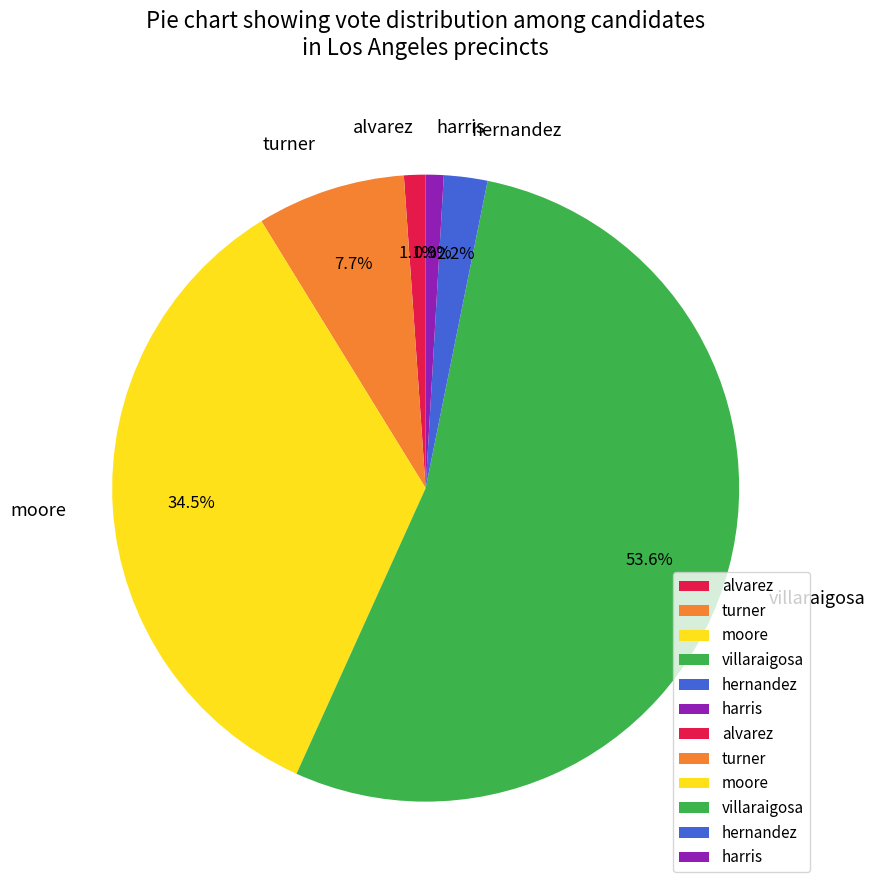

Between hernandez and turner, which is larger?

turner